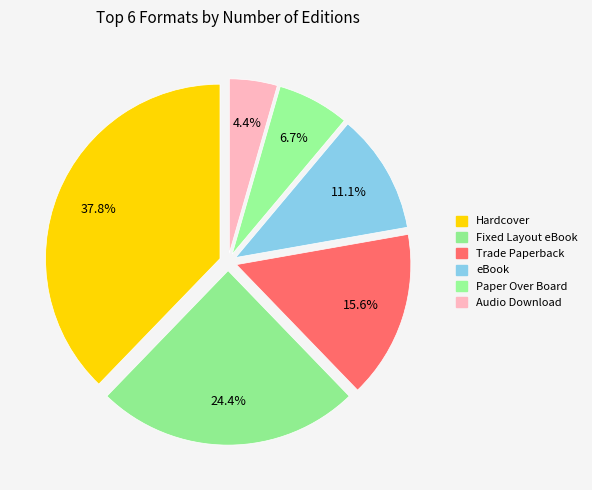

To the nearest percent, what percentage of the pie is eBook?

11%